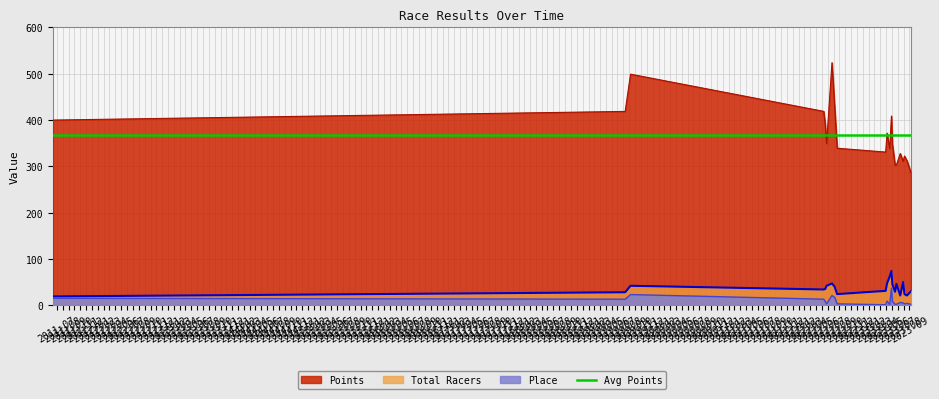

List the labels in order of Place value, largest first.

2023-05-30, 2019-09-08, 2022-07-24, 2022-08-07, 2011-06-11, 2019-08-11, 2022-06-11, 2023-05-07, 2022-06-19, 2023-06-04, 2023-07-15, 2023-07-30, 2023-08-19, 2022-06-26, 2022-08-20, 2023-08-06, 2023-06-18, 2023-06-25, 2023-09-09, 2023-04-30, 2023-05-21